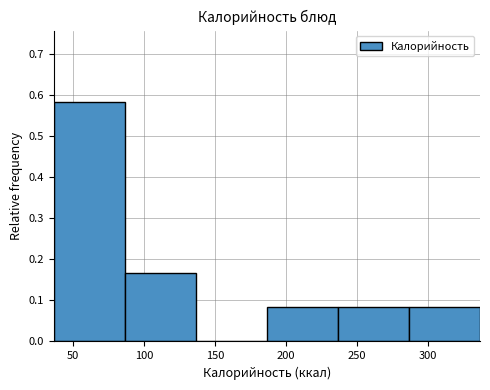

Over which range of the x-axis is the bar tallest?

35 to 85